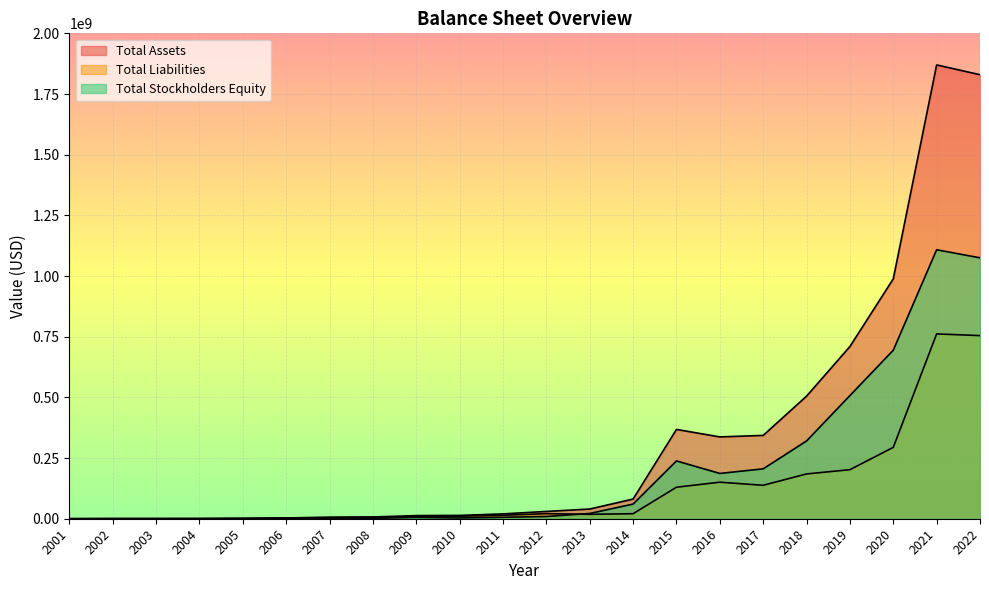

True or false: Total Stockholders Equity has a value of 54514 at 2006.

True